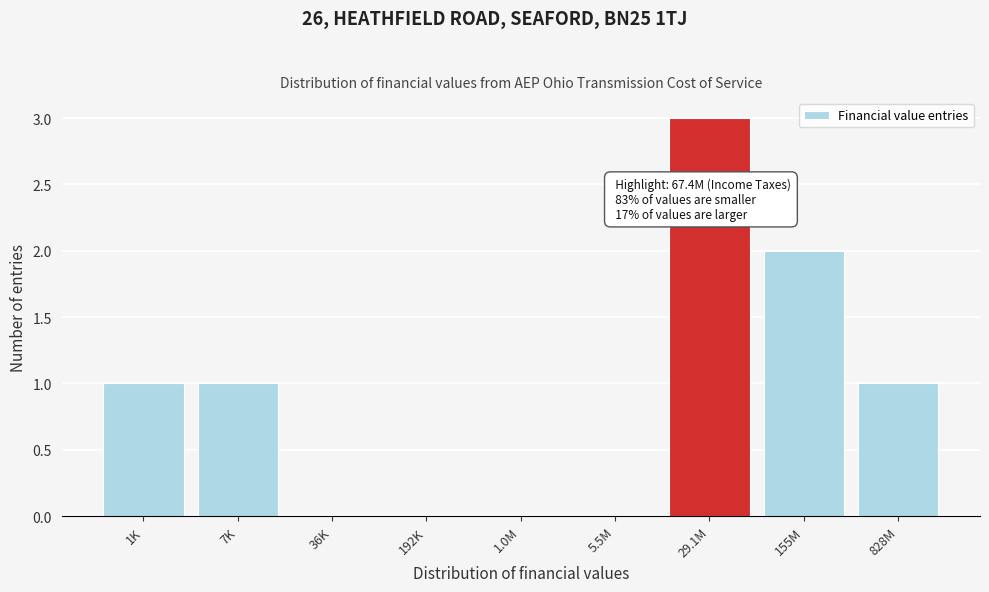

Reading left to right, transcribe all the data shown in this chart.

1K=1	7K=1	36K=0	192K=0	1.0M=0	5.5M=0	29.1M=3	155M=2	828M=1